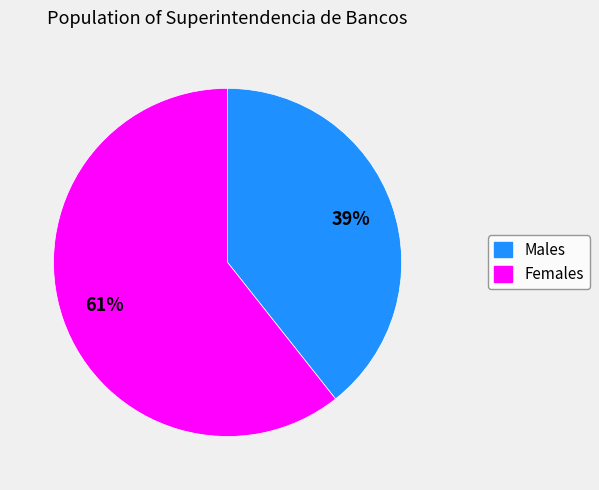

Does any single category account for the majority?

Yes